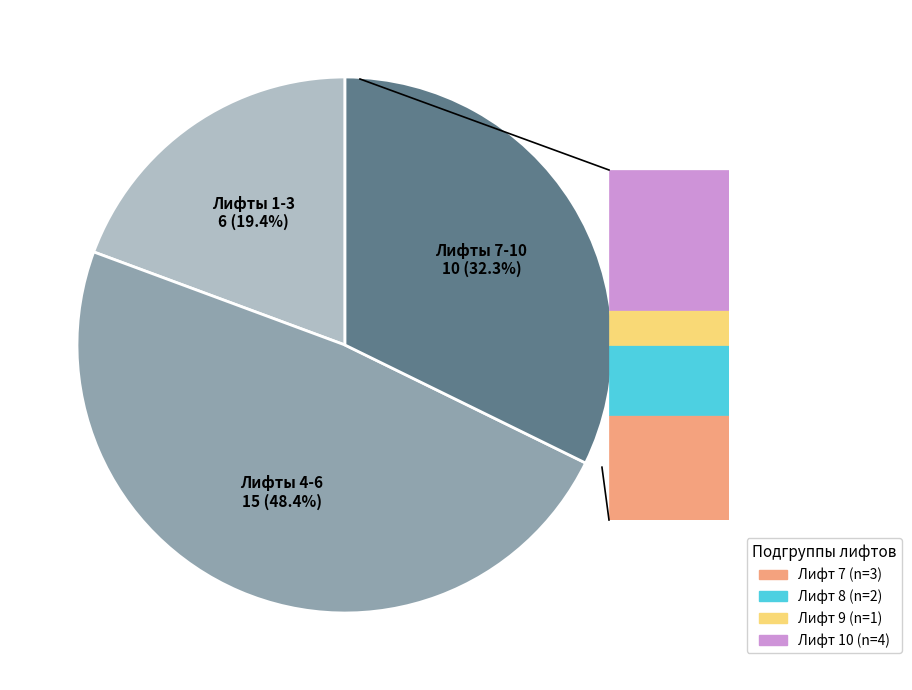

Does any single category account for the majority?

No